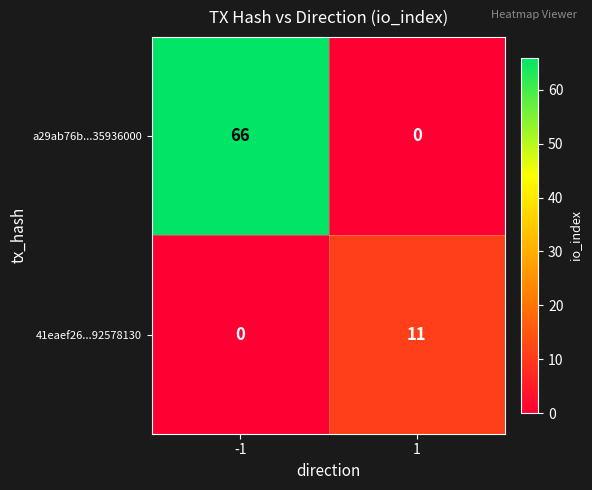

Read the 41eaef26...92578130 value at 1, to the nearest 5.

10